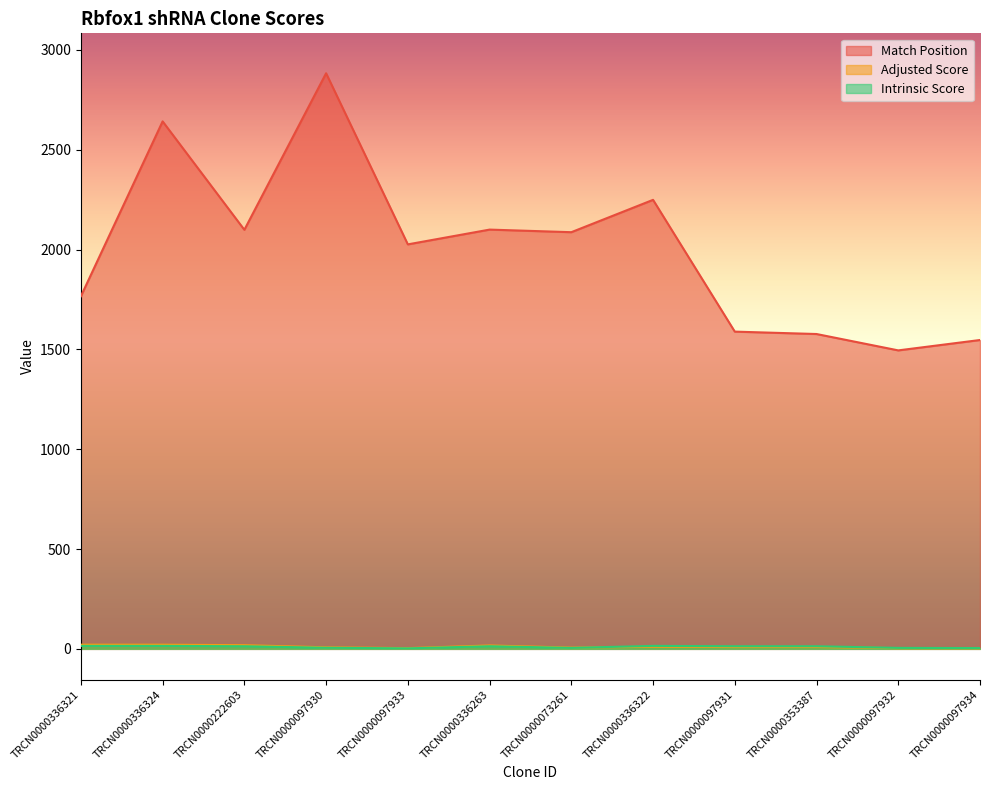

Which series has the largest range (max minus min)?

Match Position